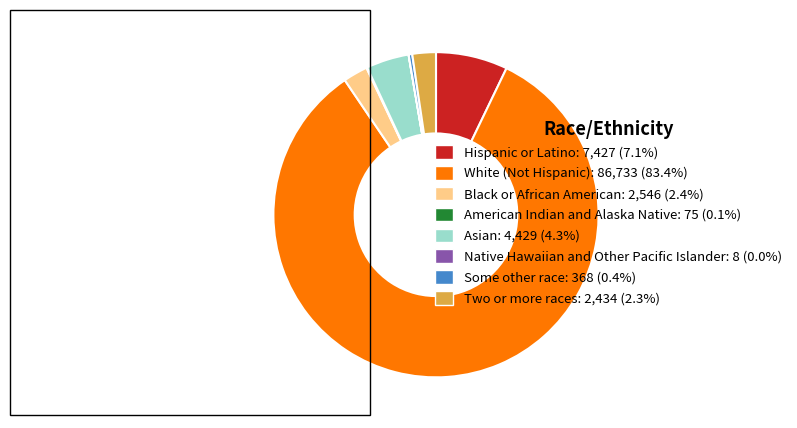

Does any single category account for the majority?

Yes